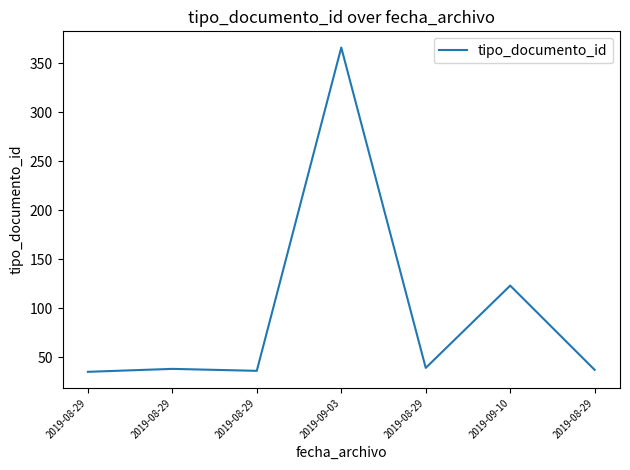

How many values are below 38?

3